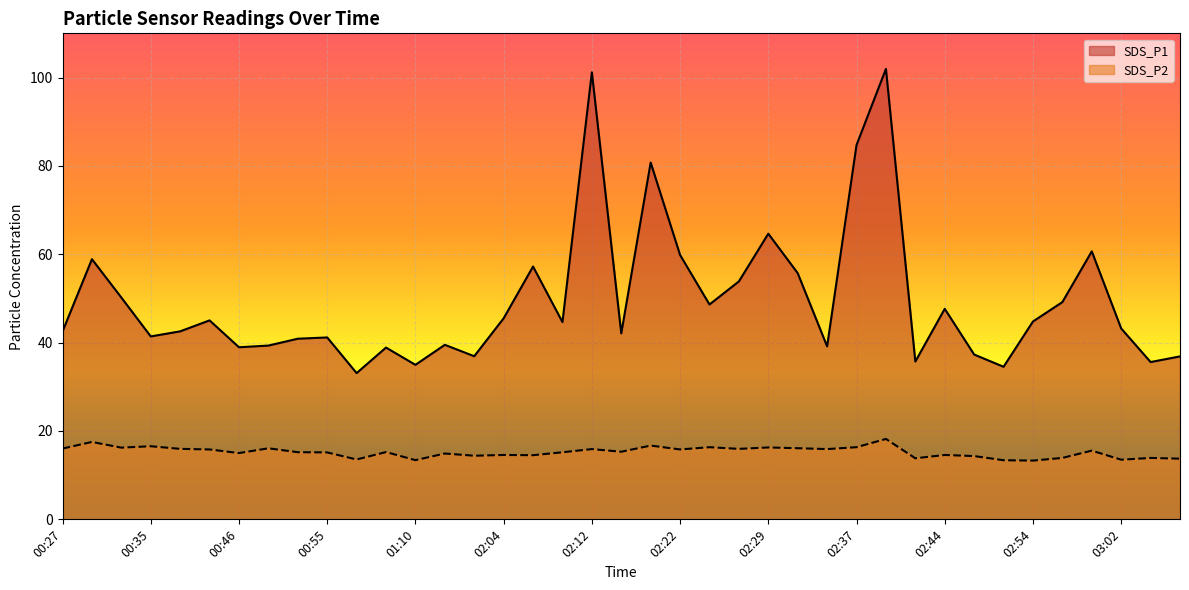

What is the label of the 34th point from the left?

02:54